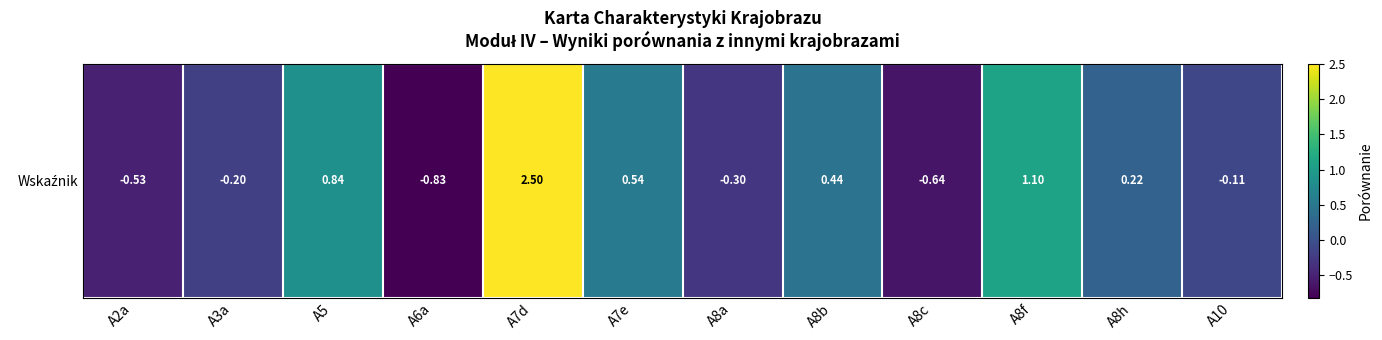

The chart shows a value of -0.6 at A8c. True or false?

True